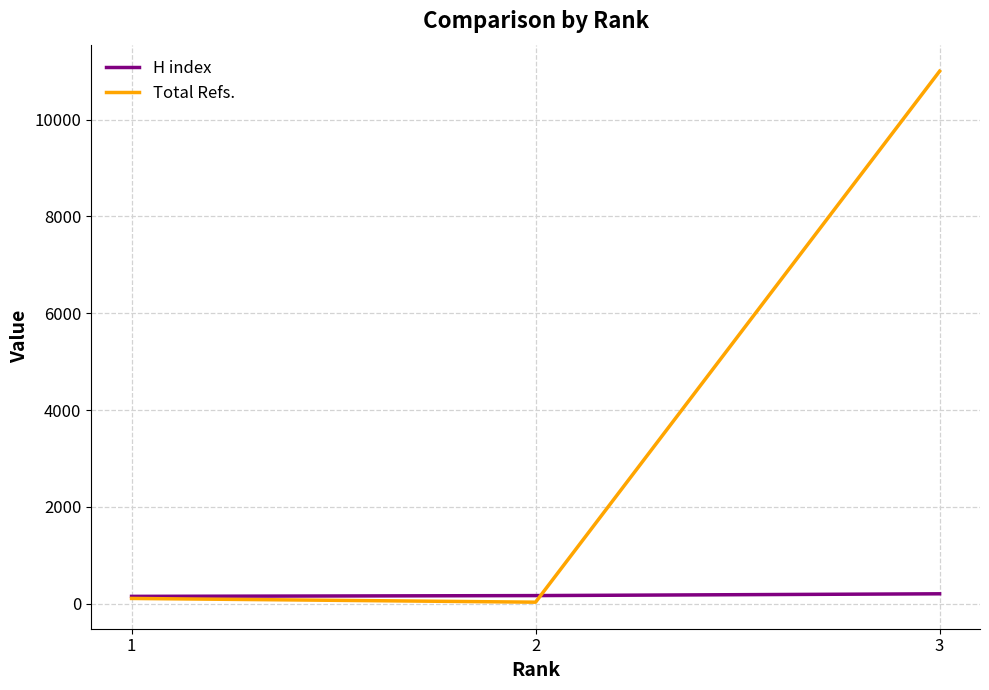

Rank the series by their maximum value, from highest to lowest.

Total Refs., H index